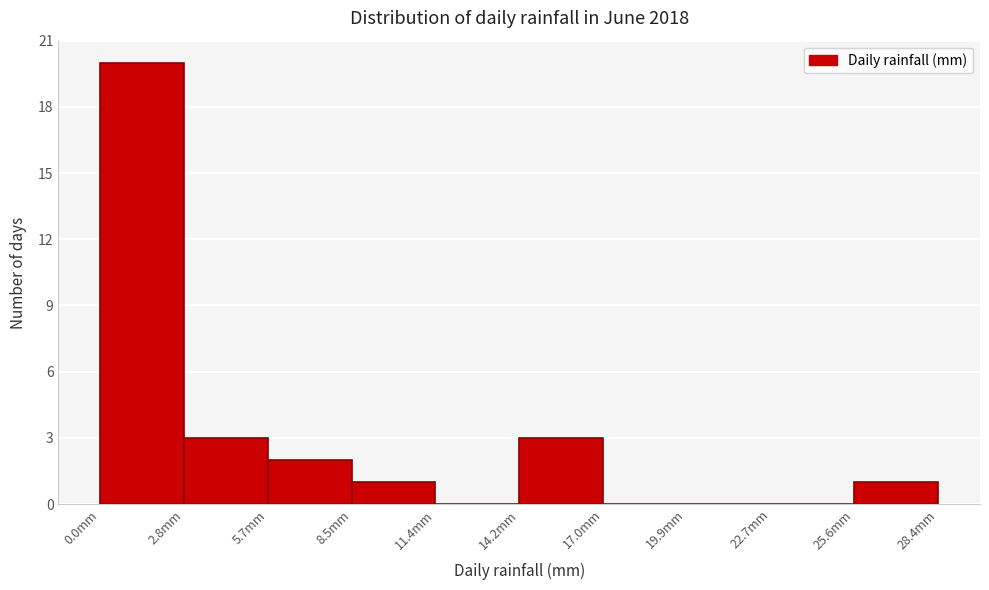

What is the height of the bar covering 25.5 to 28.5 on the x-axis? Neither the bar edges nor the heights are printed on the chart, so give them approximately, as read against the axes.

1